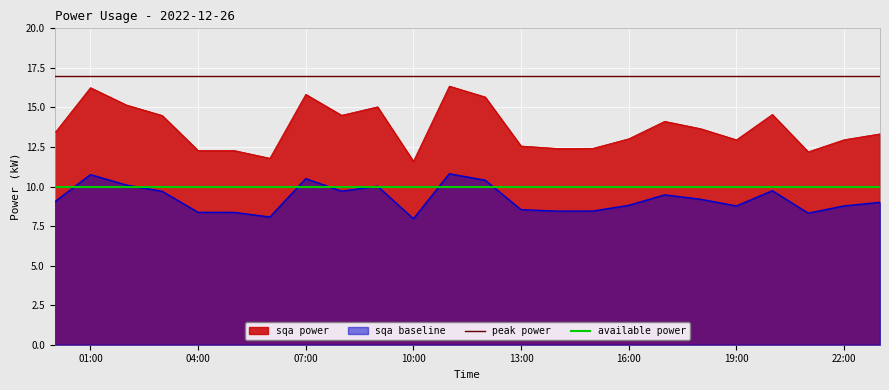

Which series has the widest spread of values?

sqa power